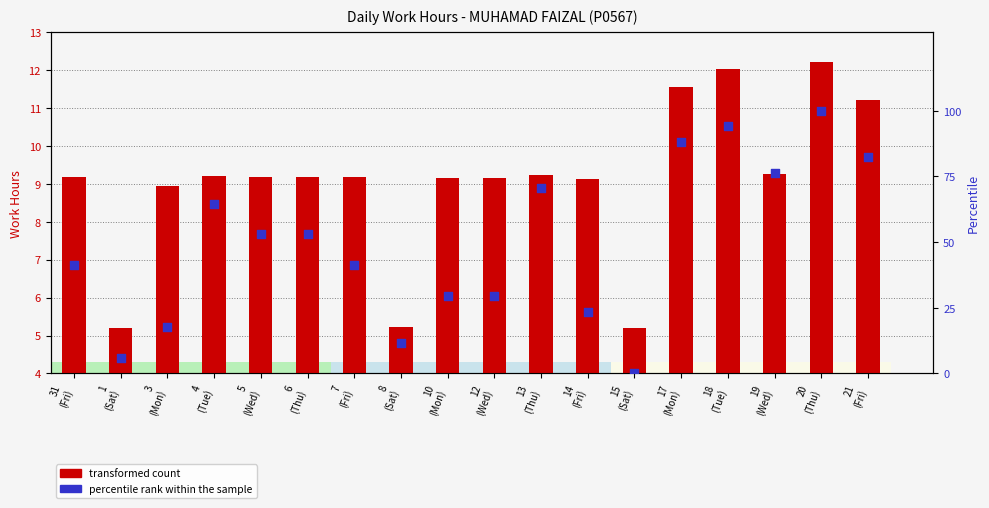

Which series reaches the minimum Y coordinate?

percentile rank within the sample